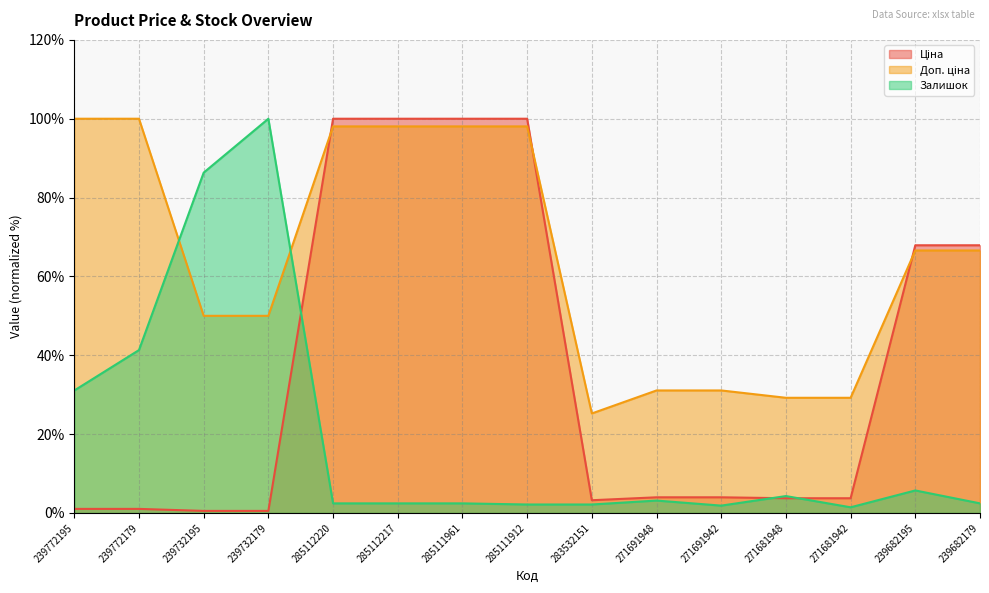

Which has a higher value, 239732179 or 271681948?

271681948